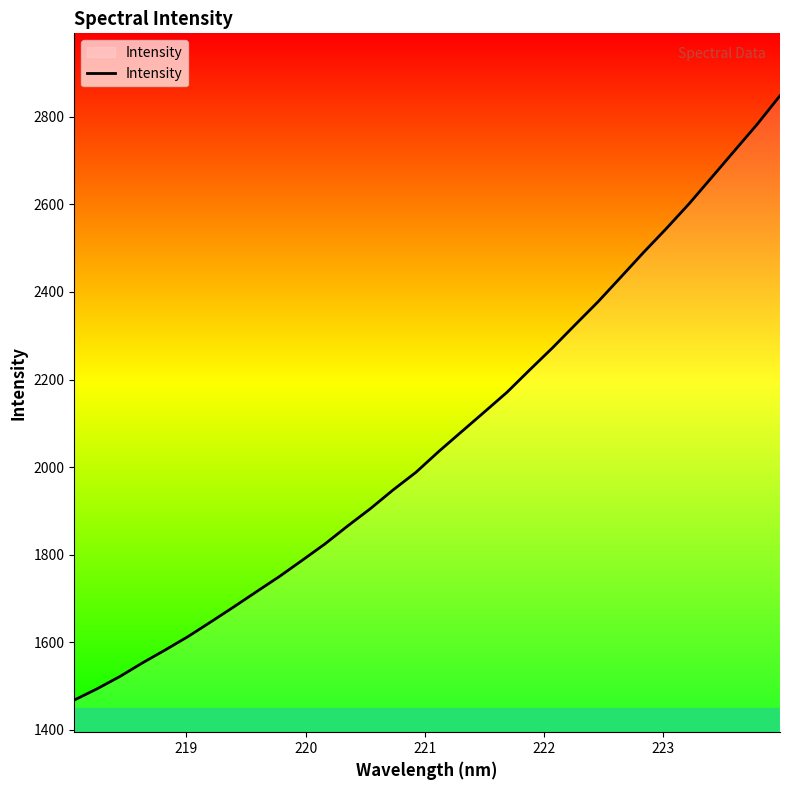

What is the greatest value displayed?

2848.2